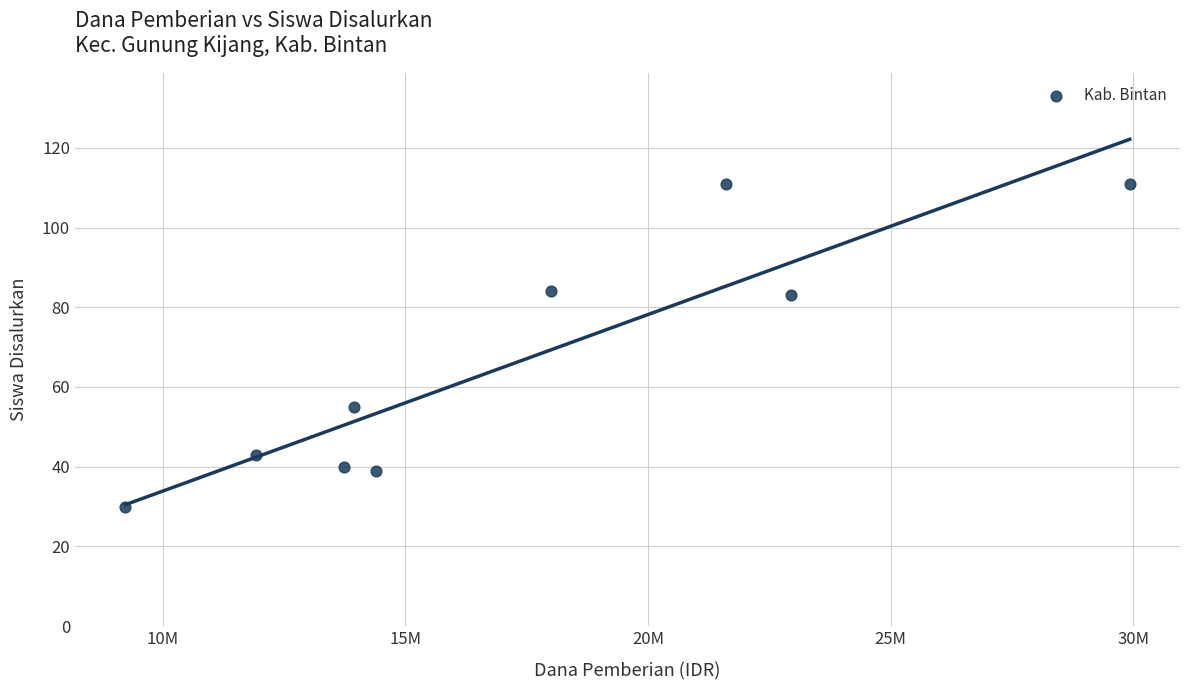

What is the range of X values (max minus min)?

20700000